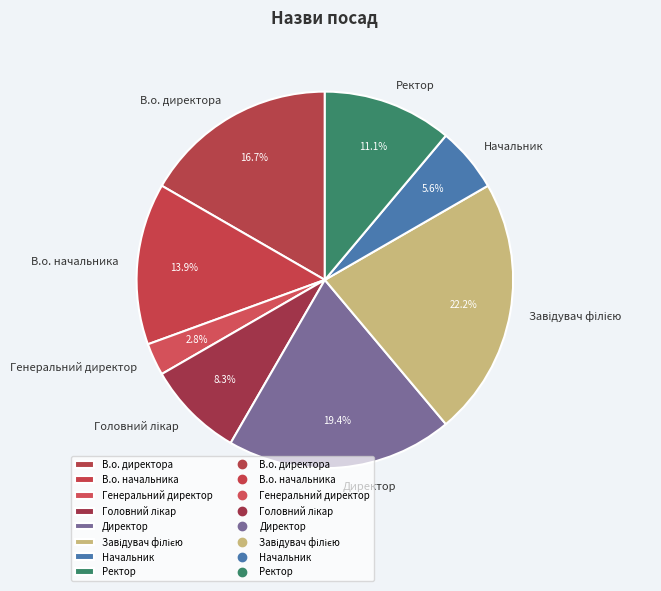

Which category has the smallest portion of the pie?

Генеральний директор